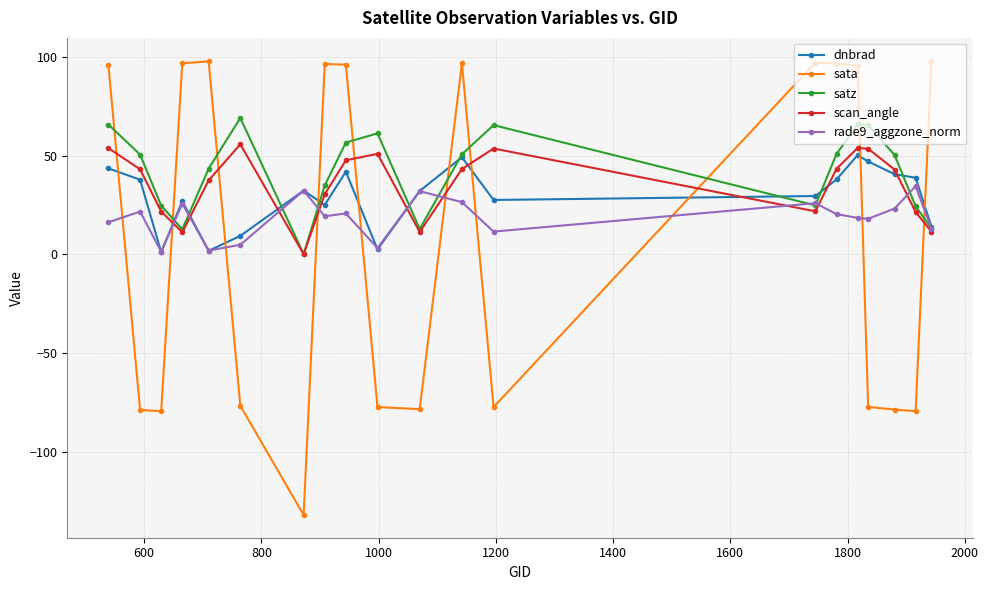

Which series ends up on top after the final intersection of sata and rade9_aggzone_norm?

sata